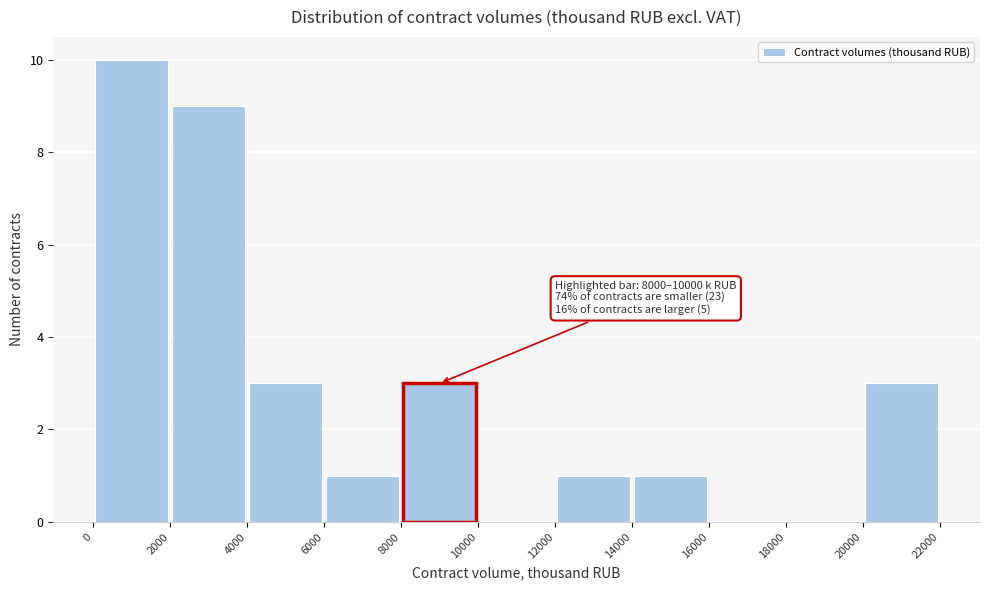

Which range on the x-axis has the tallest bar?

0 to 2000